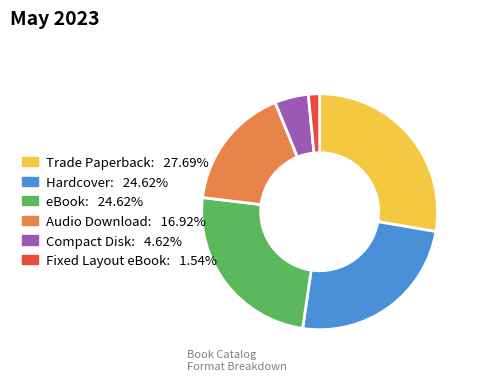

Does any single category account for the majority?

No